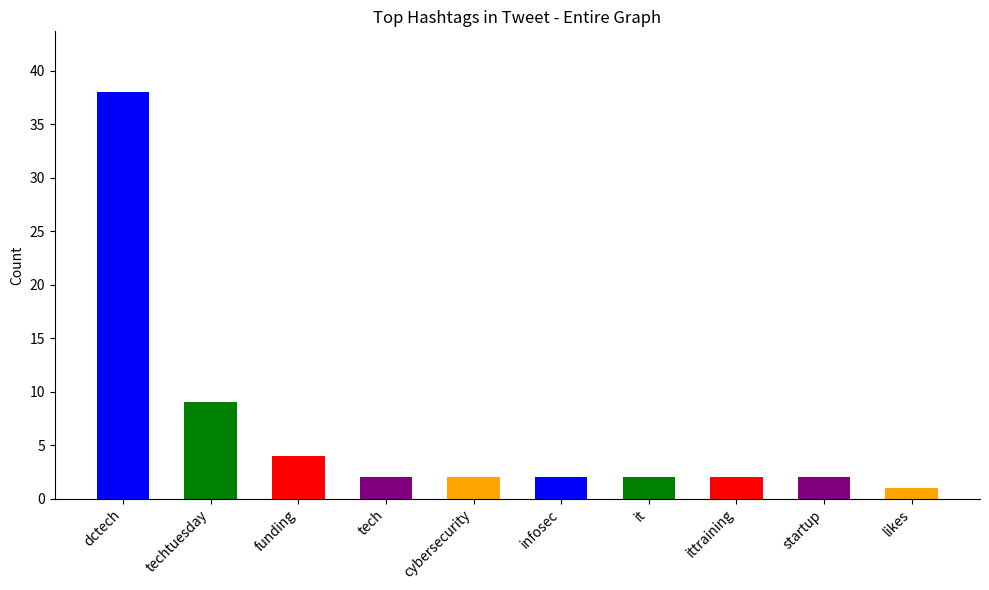

What is the sum of all values?

64